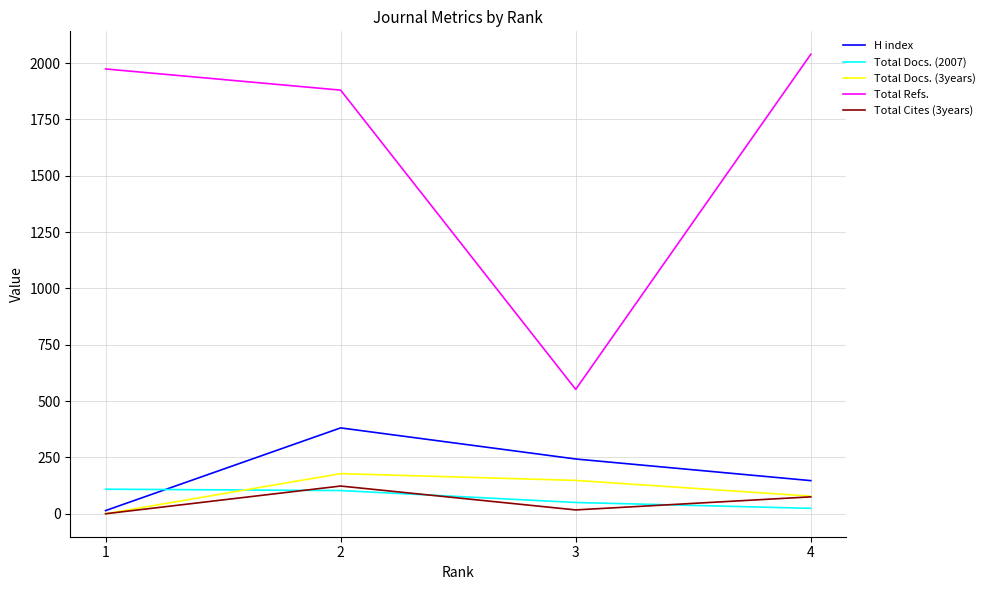

What is the difference between the maximum and minimum values in the Total Refs. series?

1487